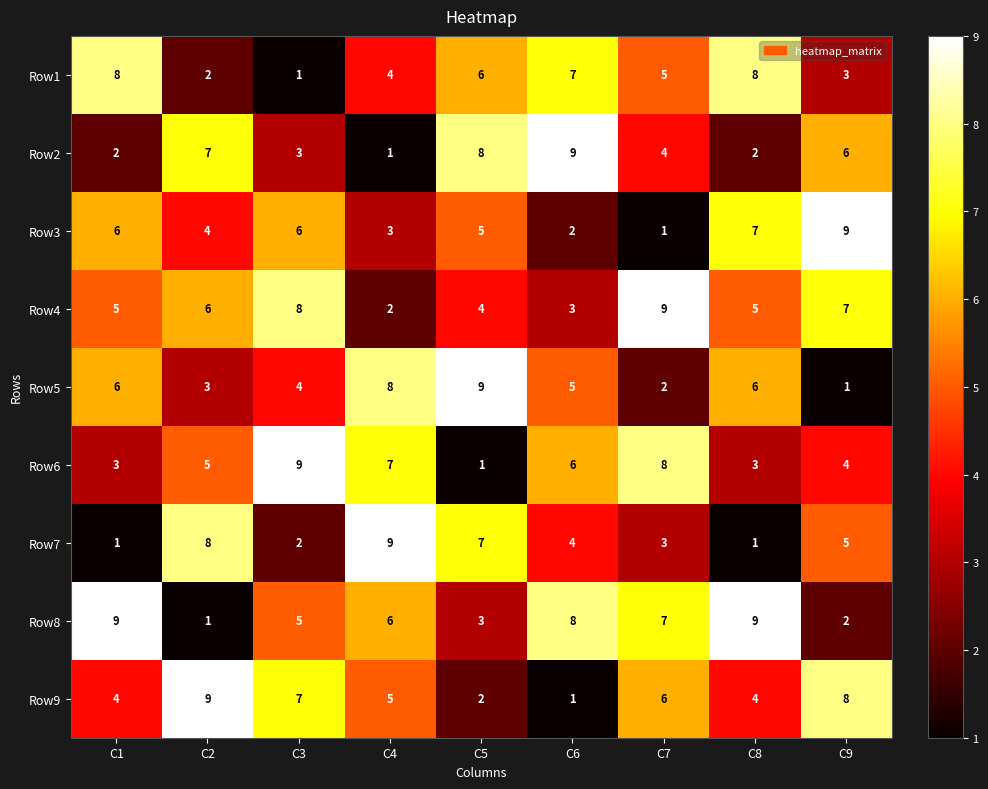

Which series changed the most between C1 and C8?

Row3